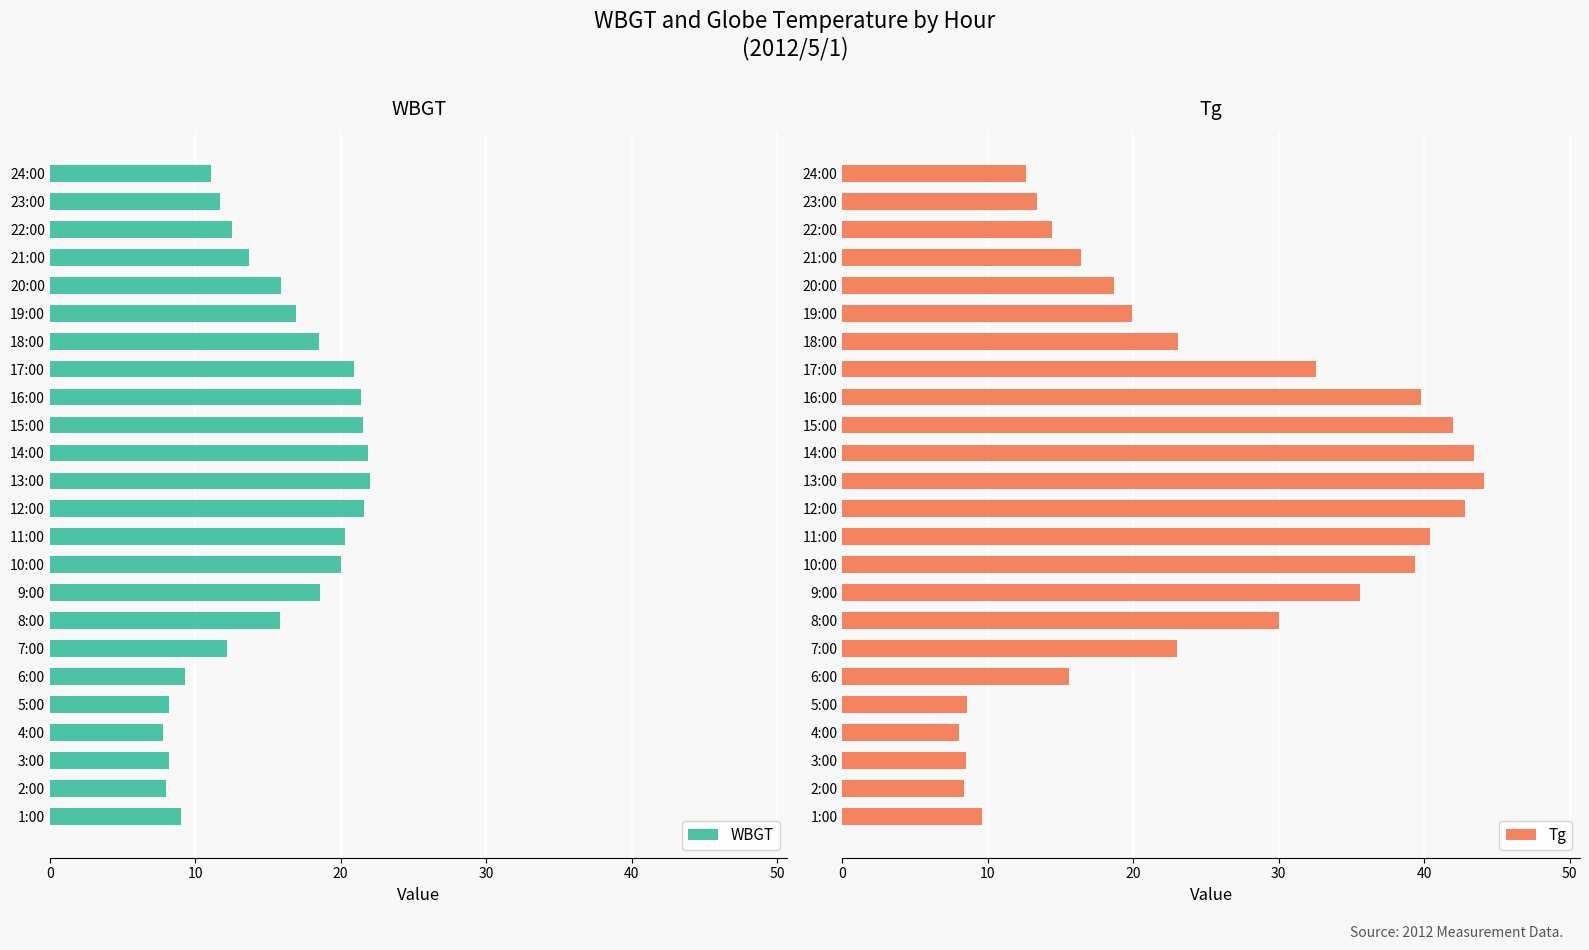

What is the sum of the WBGT values at 21:00 and 10:00?

33.7